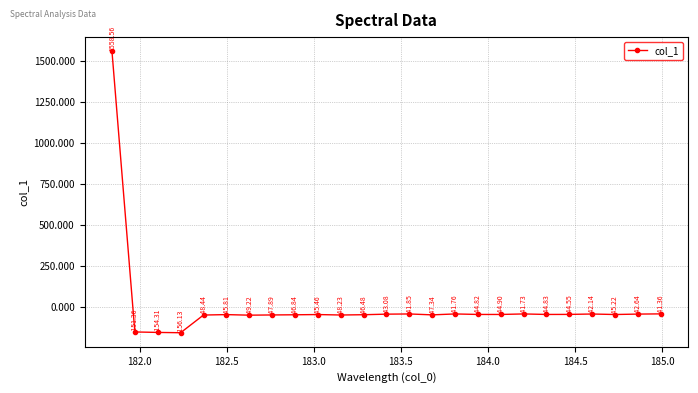

What is the difference between the maximum and minimum values?

1714.7